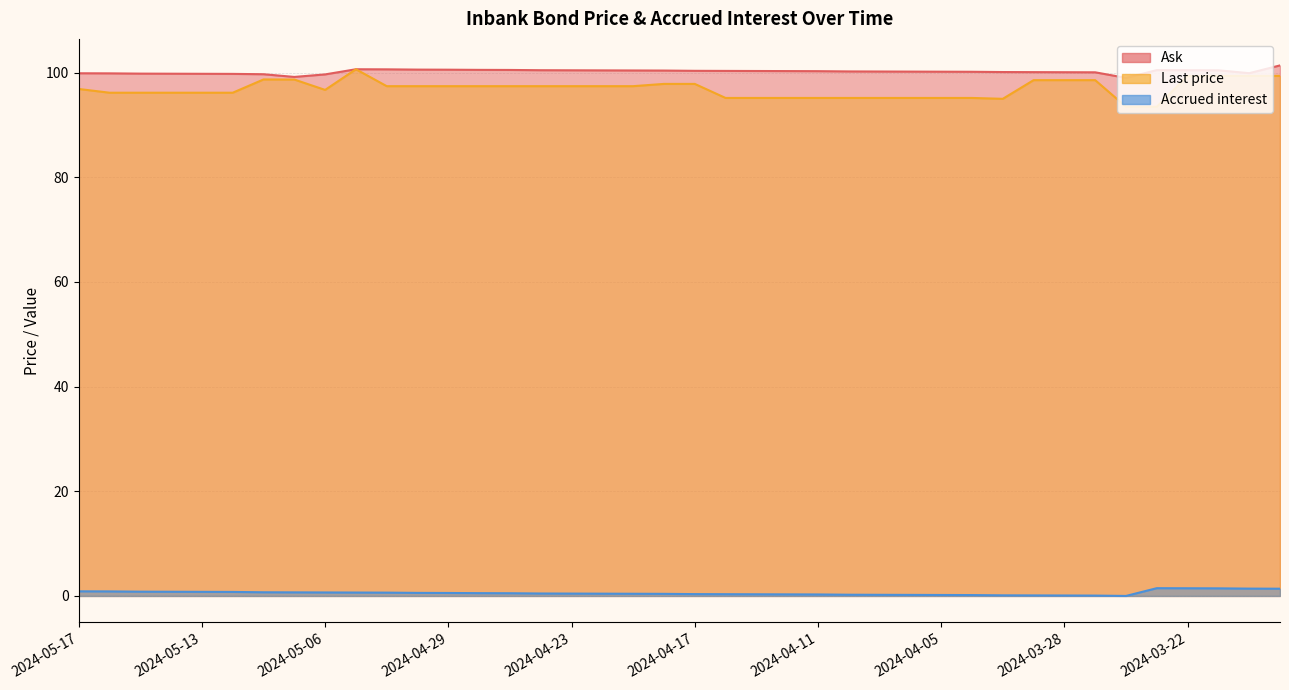

Where is Last price nearest to the value 97?

2024-05-17